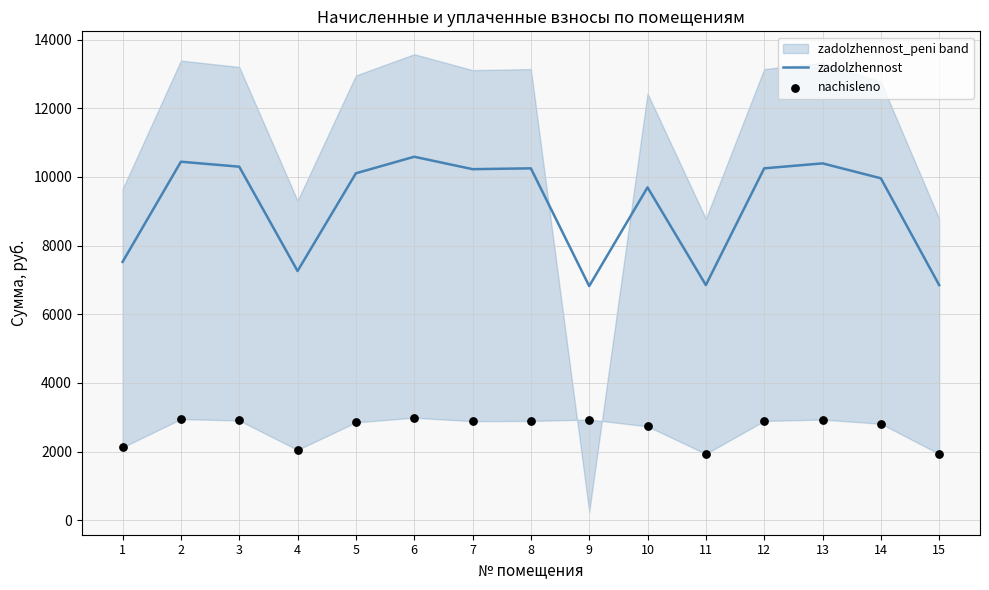

Is the value of zadolzhennost at 2 greater than the value of nachisleno at 9?

Yes